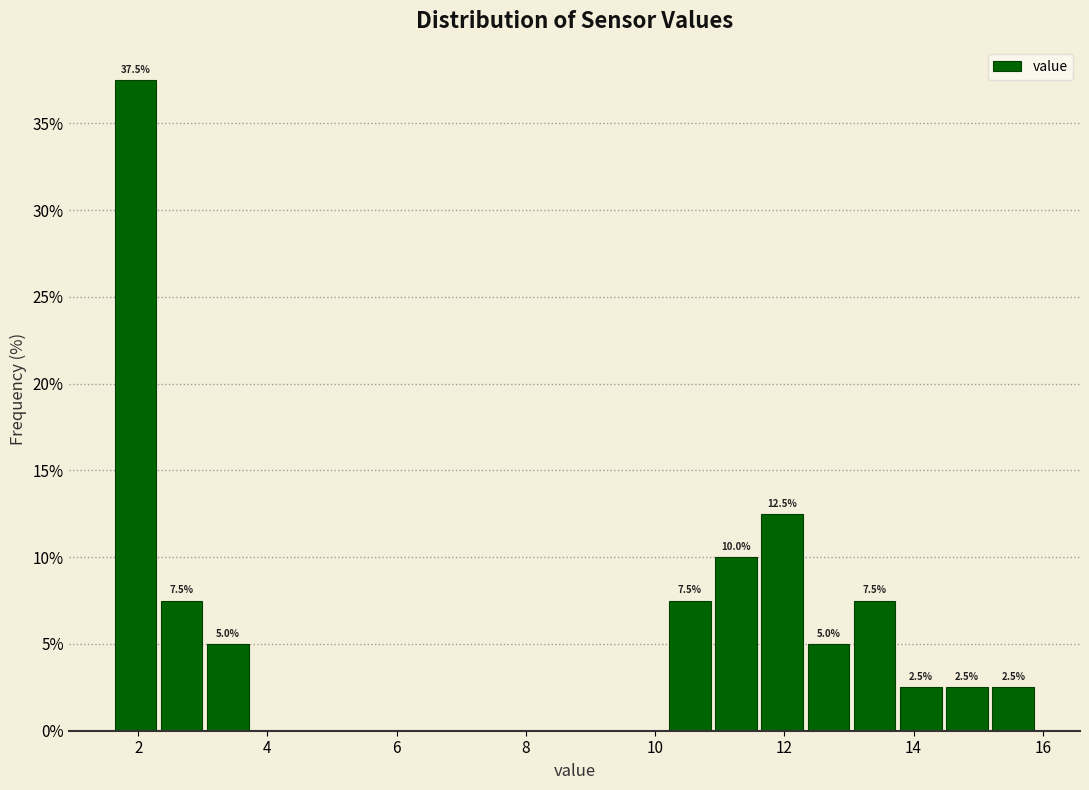

Around what value on the x-axis is the tallest bar? Give the approximate position of its centre, as read against the axis.

2.0